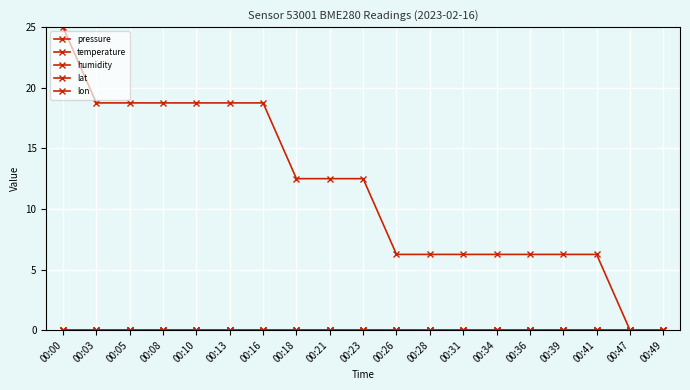

What is the greatest value displayed?

25.0